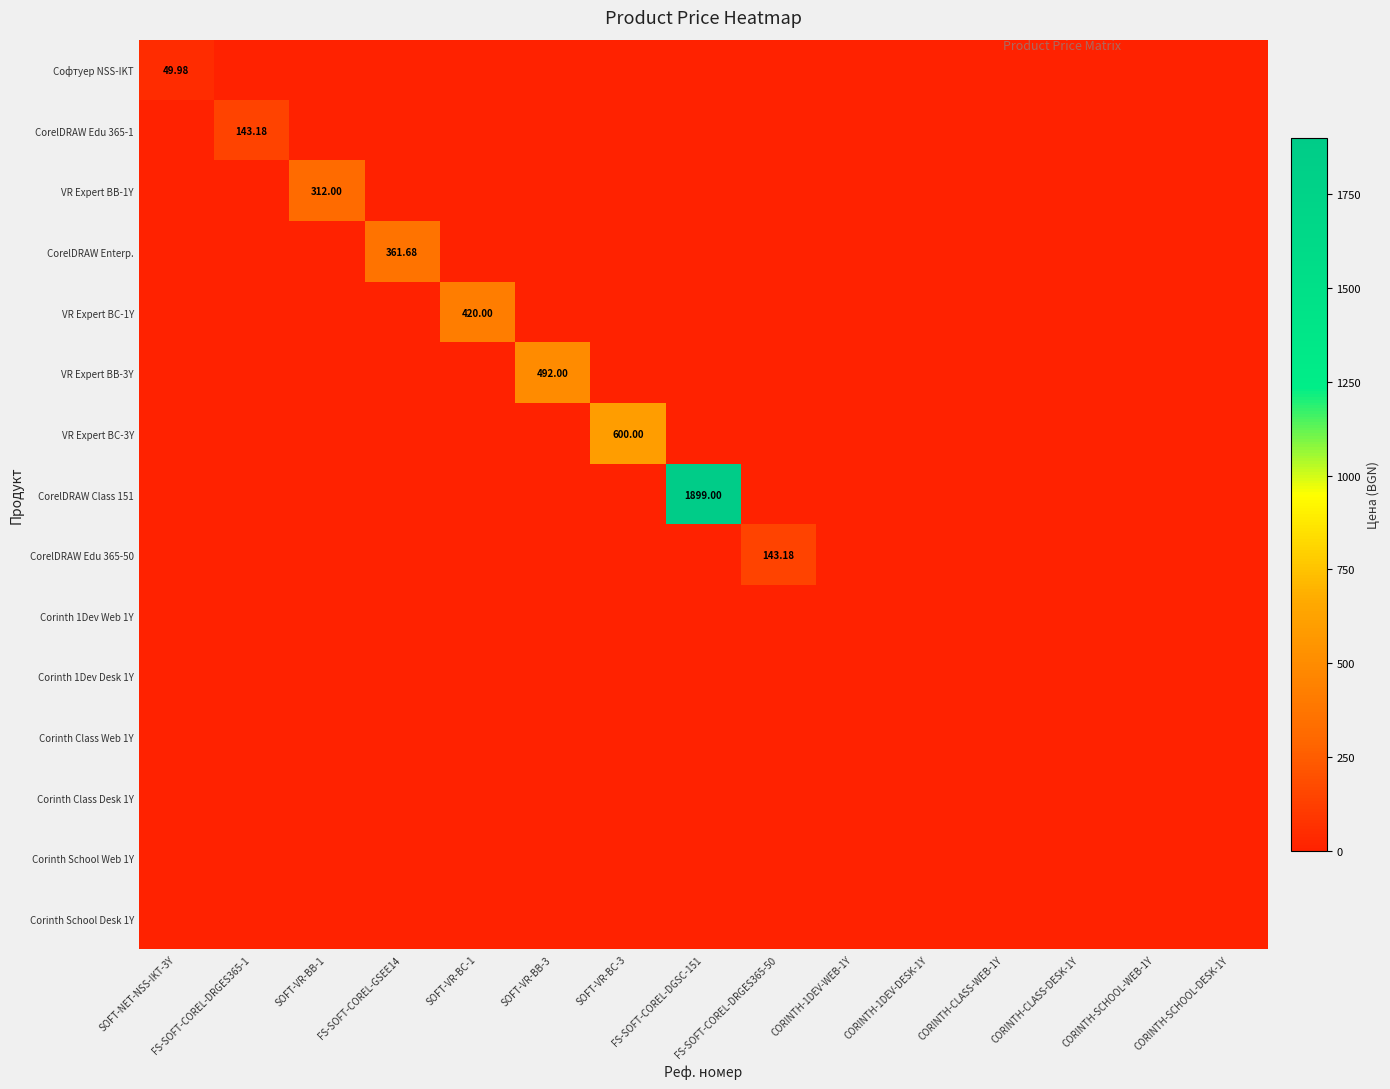

True or false: VR Expert BC-3Y has a value of 0.0 at FS-SOFT-COREL-GSEE14.

True